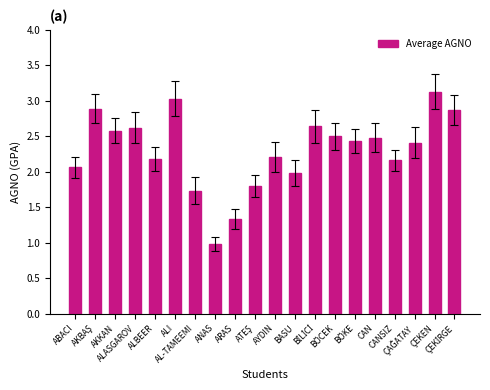

What is the value of the 2nd bar from the left?

2.9